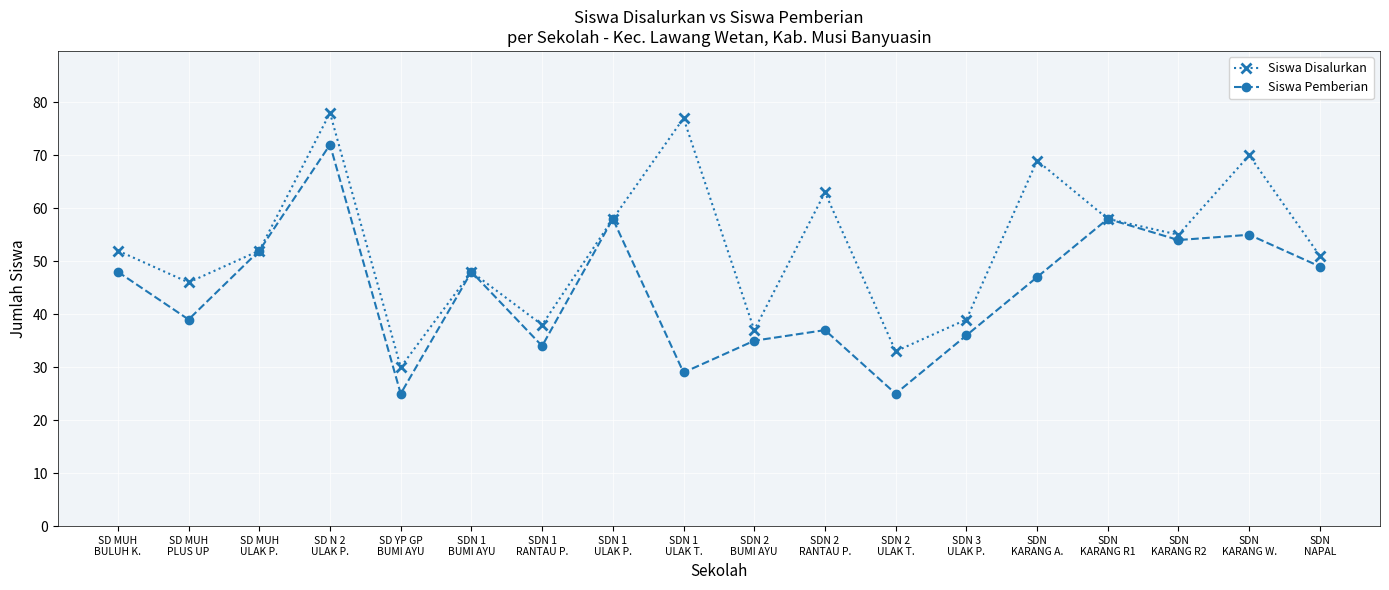

Which category has the lowest value in the Siswa Disalurkan series?

SD YP GP
BUMI AYU